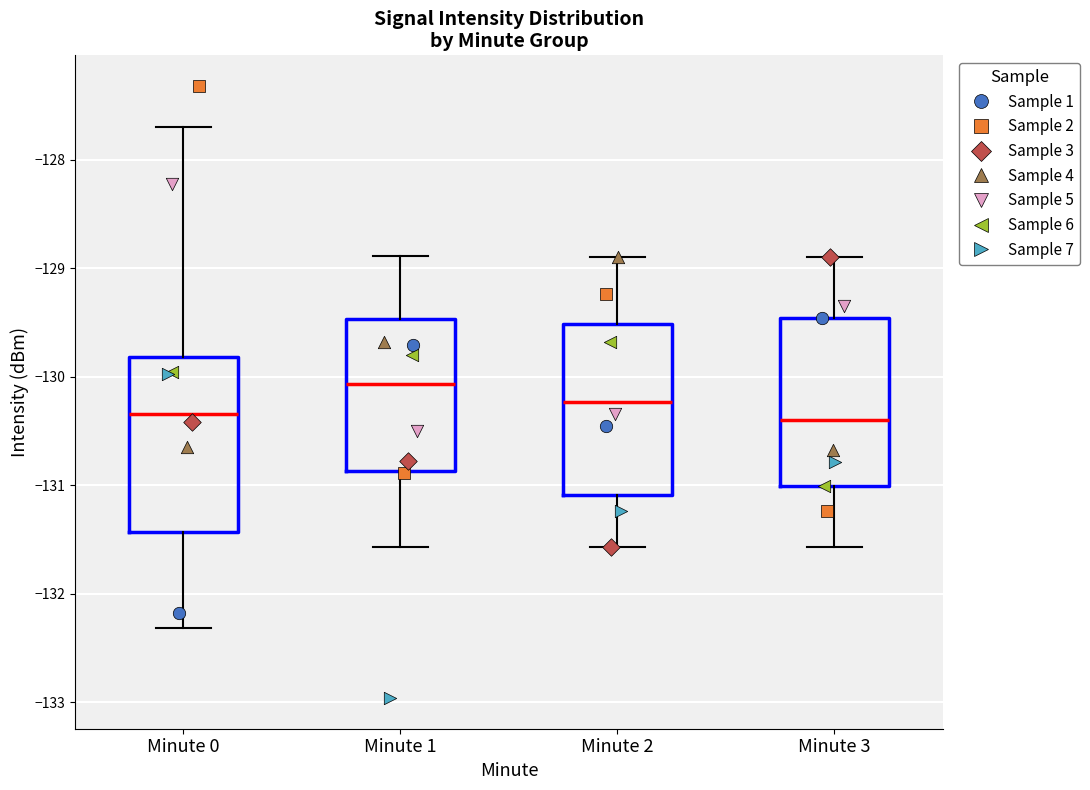

Reading left to right, read every box against the y-axis: the position of its median line, the range the box covers, and the ends of its whiskers. The values are not printed on the chart, so give them approximately, as read against the axis.

Minute 0: median -130.3, box -131.4 to -129.8, whiskers -132.3 to -127.7
Minute 1: median -130.1, box -130.9 to -129.5, whiskers -131.6 to -128.9
Minute 2: median -130.2, box -131.1 to -129.5, whiskers -131.6 to -128.9
Minute 3: median -130.4, box -131.0 to -129.5, whiskers -131.6 to -128.9